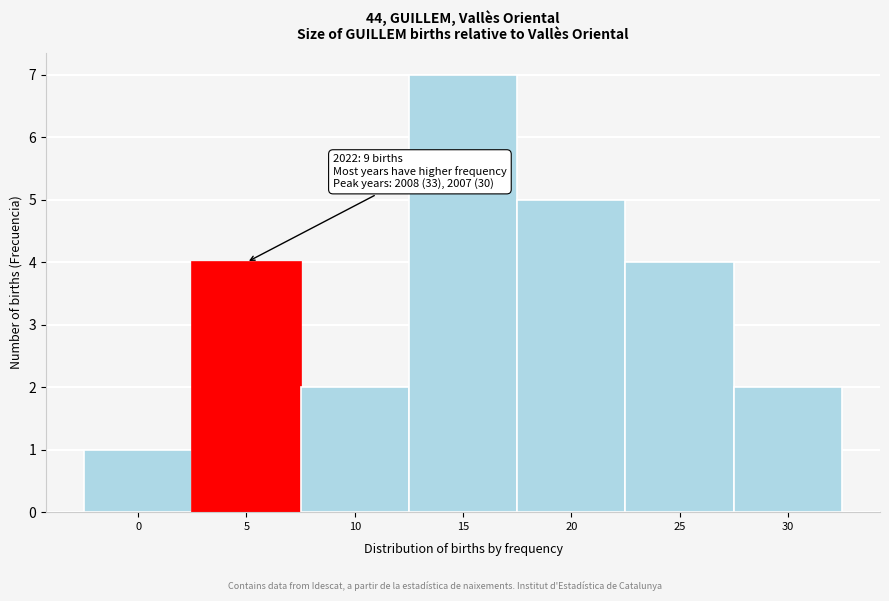

Reading left to right, what are all the values shown in this chart?

0=1	5=4	10=2	15=7	20=5	25=4	30=2